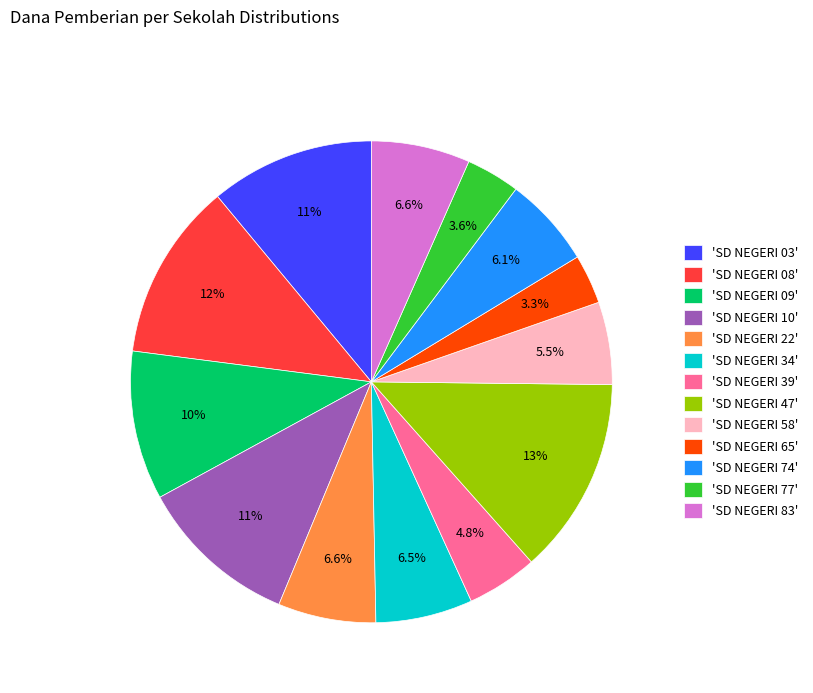

What percentage is NOT represented by 'SD NEGERI 34'?

93.5%